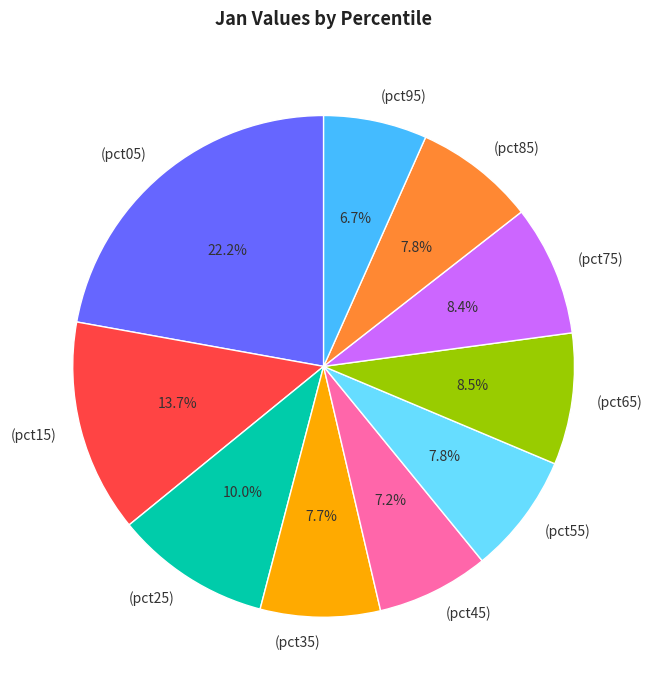

Is there a majority slice in this chart?

No